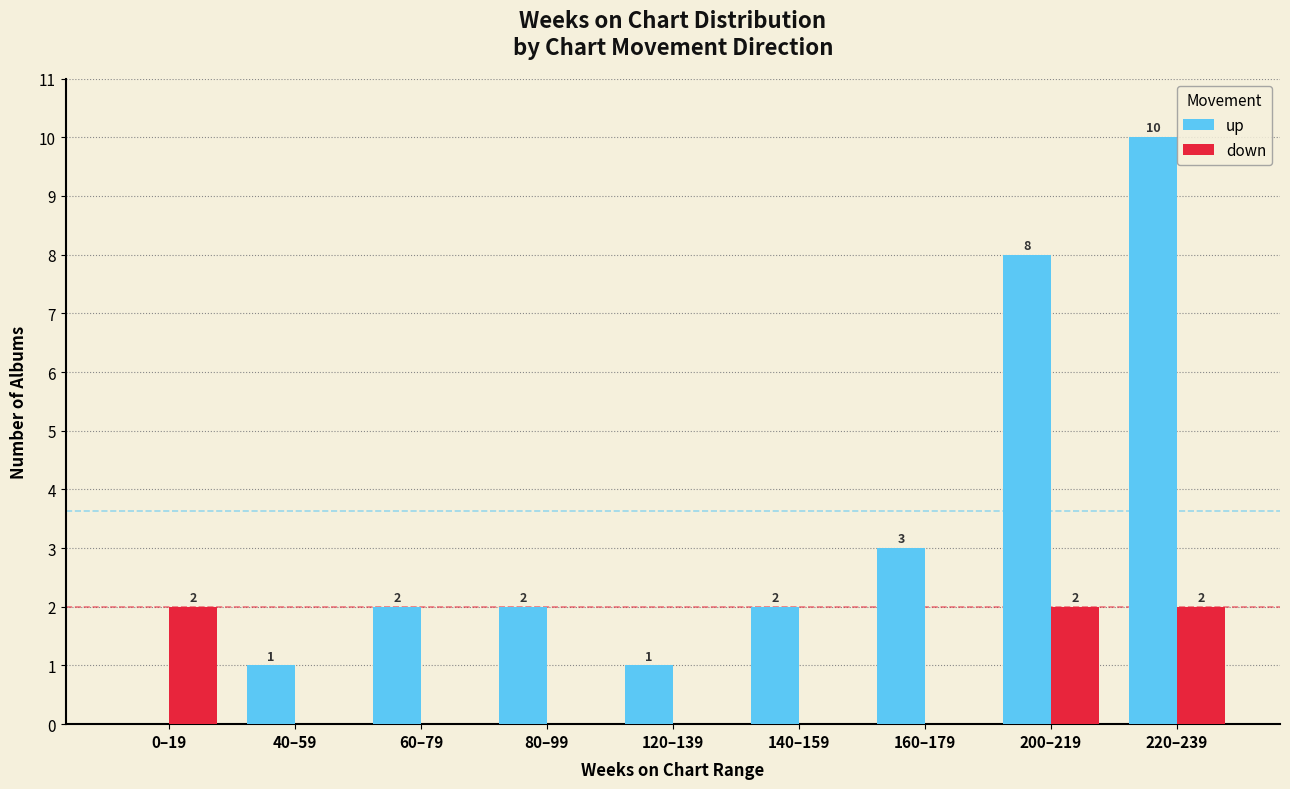

How many groups of bars are there?

9